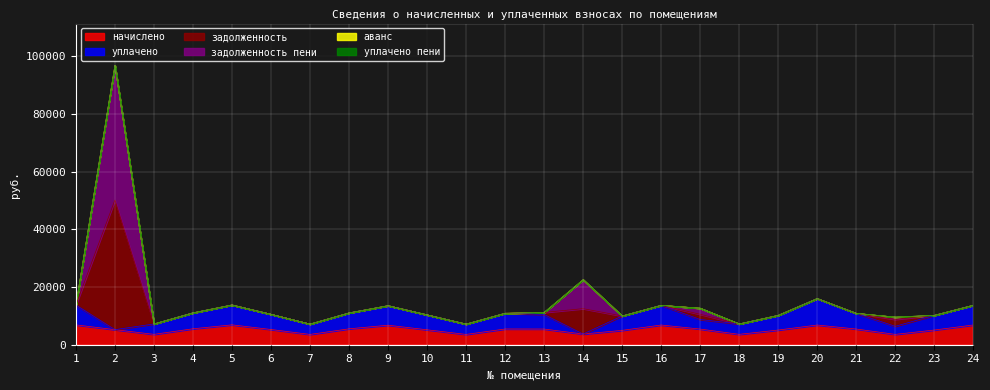

True or false: начислено has a value of 3335.3 at 19.

False